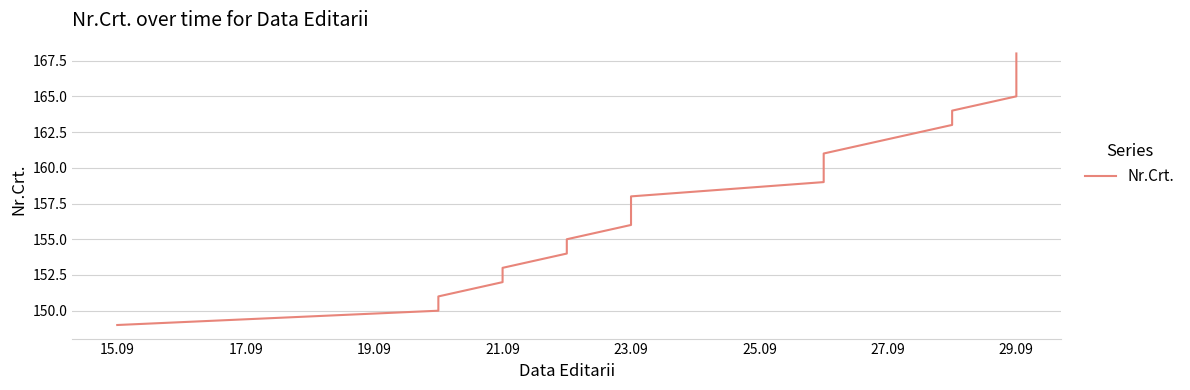

What is the sum of all values?

3170